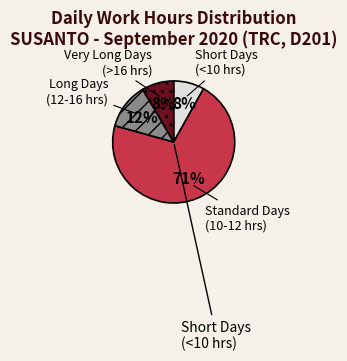

To the nearest percent, what is the combined percentage of Long Days (12-16 hrs) and Short Days (<10 hrs)?

20%